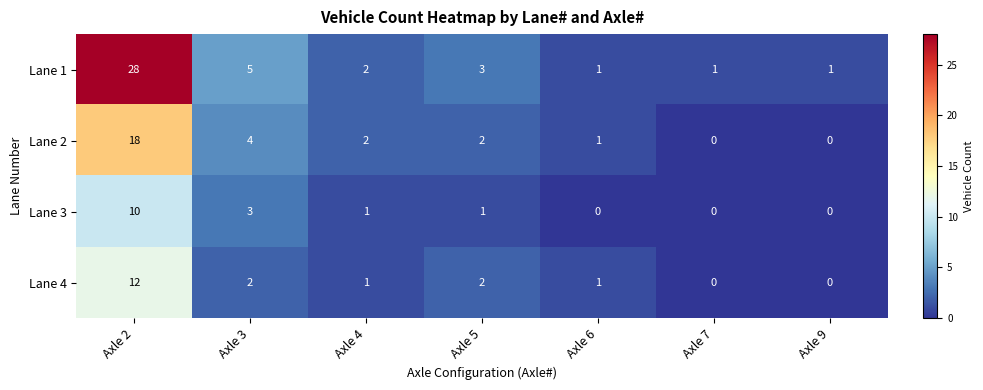

Which category has the highest value in the Lane 1 series?

Axle 2